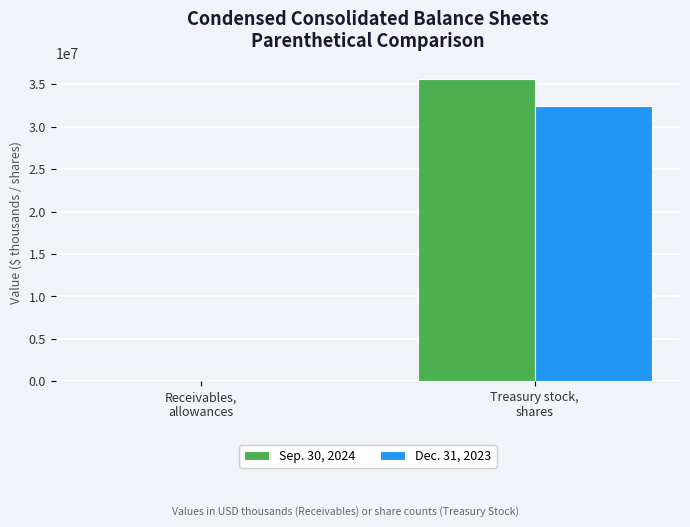

Are the bars horizontal?

No